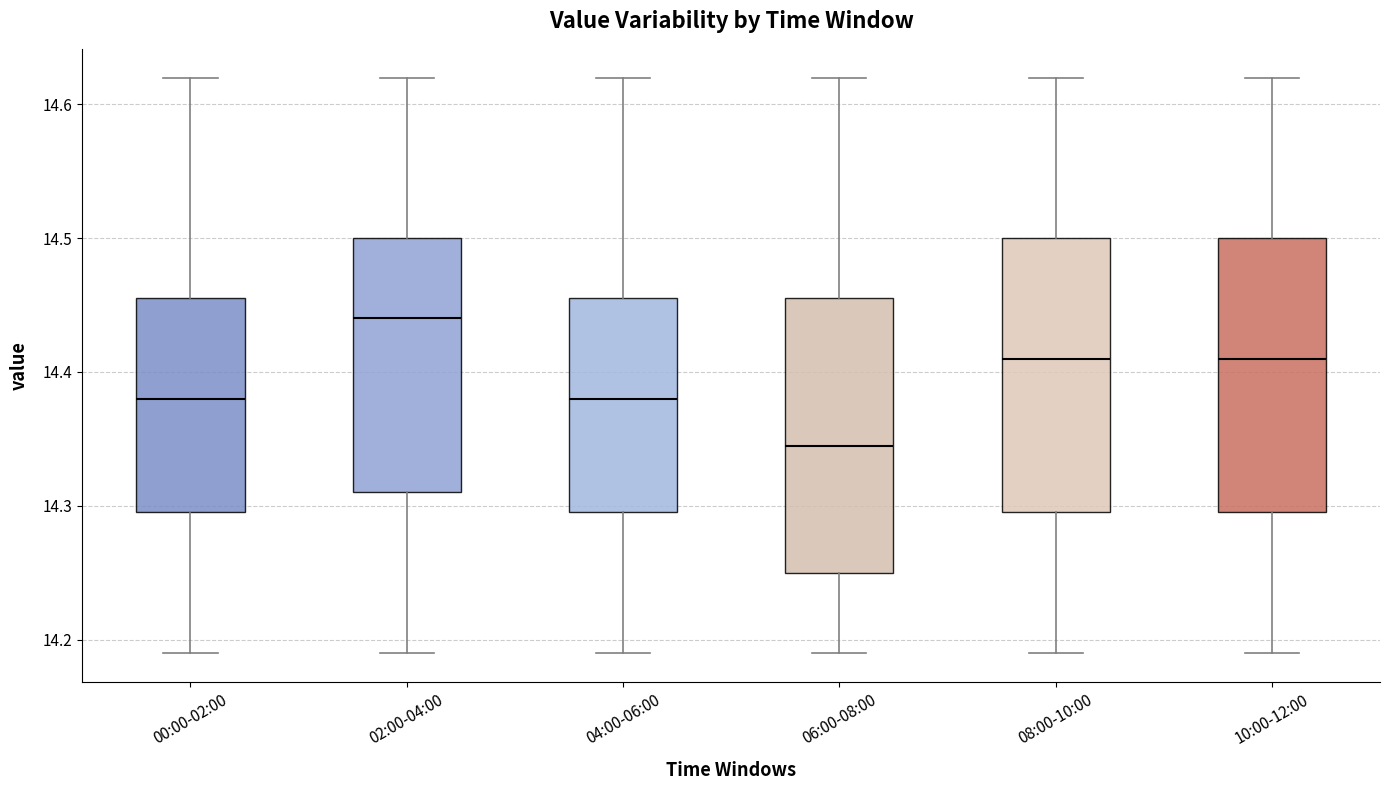

Reading left to right, read every box against the y-axis: the position of its median line, the range the box covers, and the ends of its whiskers. The values are not printed on the chart, so give them approximately, as read against the axis.

00:00-02:00: median 14.38, box 14.30 to 14.46, whiskers 14.19 to 14.62
02:00-04:00: median 14.44, box 14.31 to 14.50, whiskers 14.19 to 14.62
04:00-06:00: median 14.38, box 14.30 to 14.46, whiskers 14.19 to 14.62
06:00-08:00: median 14.35, box 14.25 to 14.46, whiskers 14.19 to 14.62
08:00-10:00: median 14.41, box 14.30 to 14.50, whiskers 14.19 to 14.62
10:00-12:00: median 14.41, box 14.30 to 14.50, whiskers 14.19 to 14.62